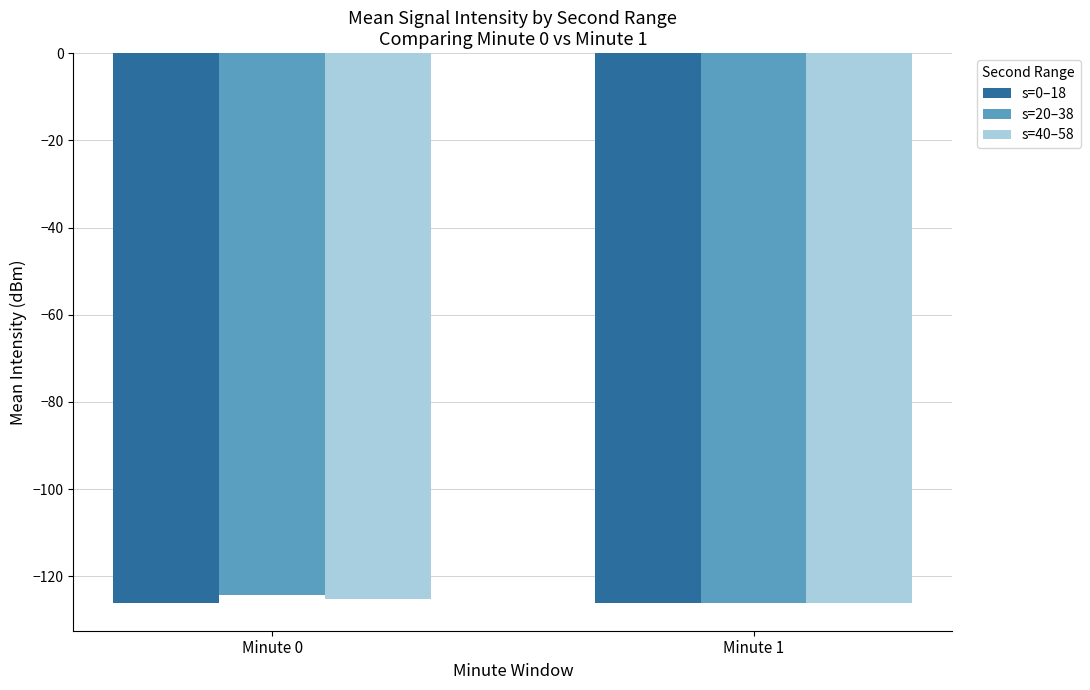

What is the highest value of the s=0–18 series?

-126.1